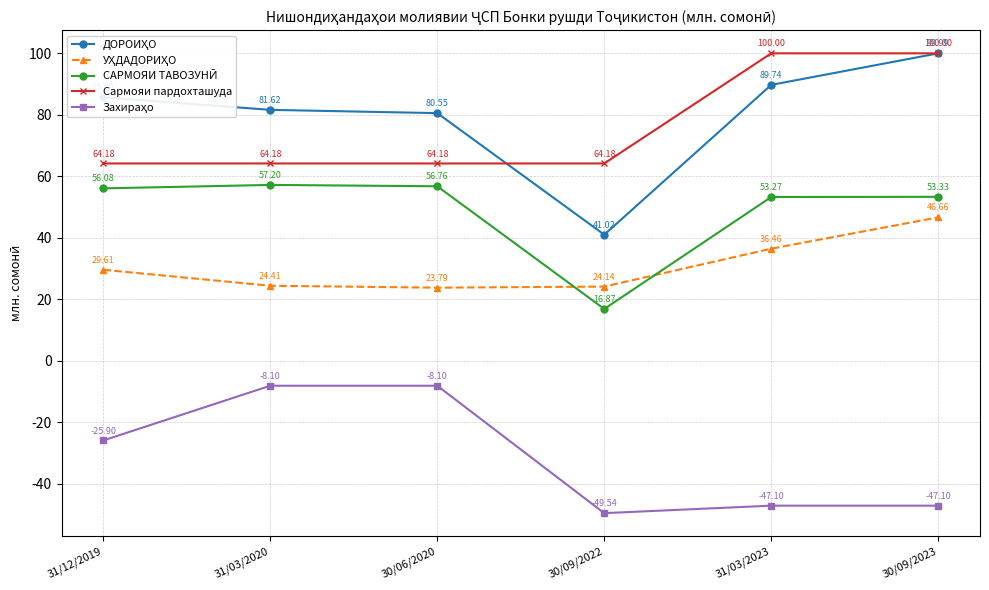

What is the total value across all series at 31/12/2019?

209.7